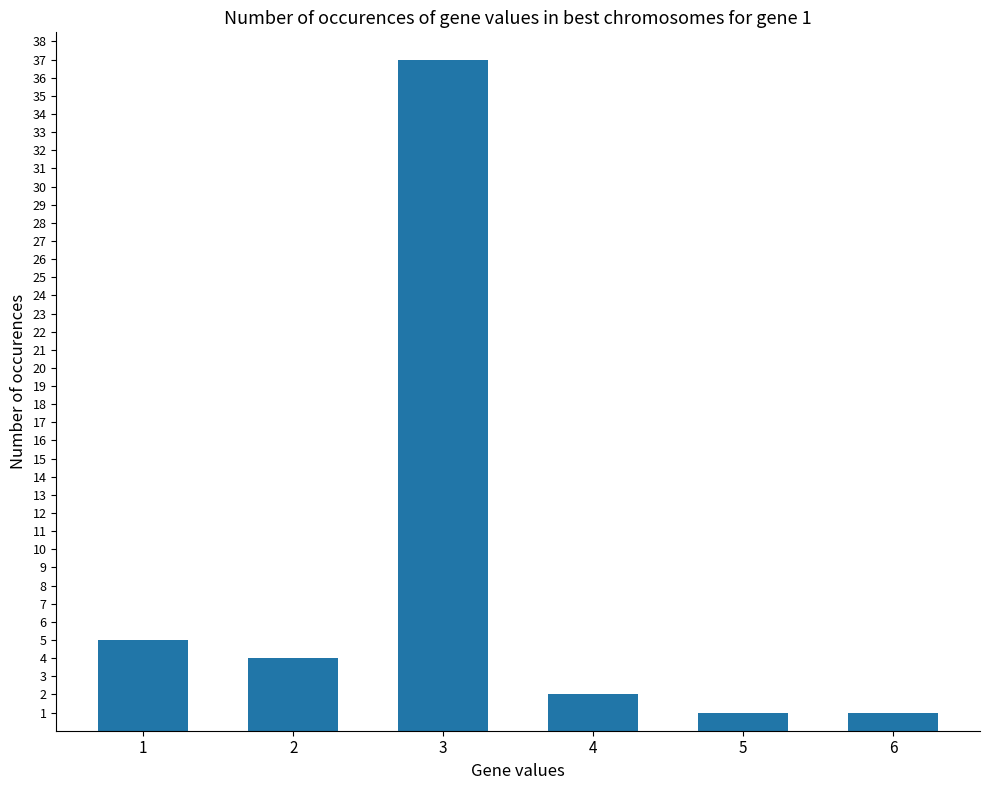

Which has a higher value, 2 or 4?

2